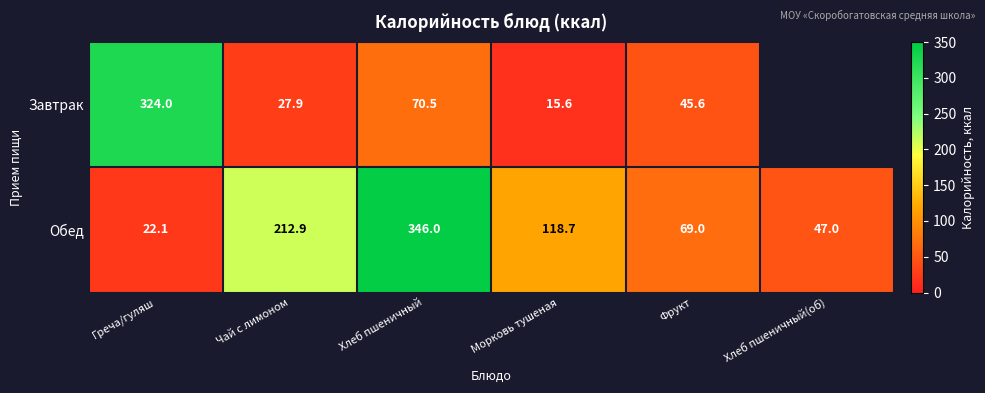

Is the value of Завтрак at Хлеб пшеничный greater than the value of Обед at Фрукт?

Yes